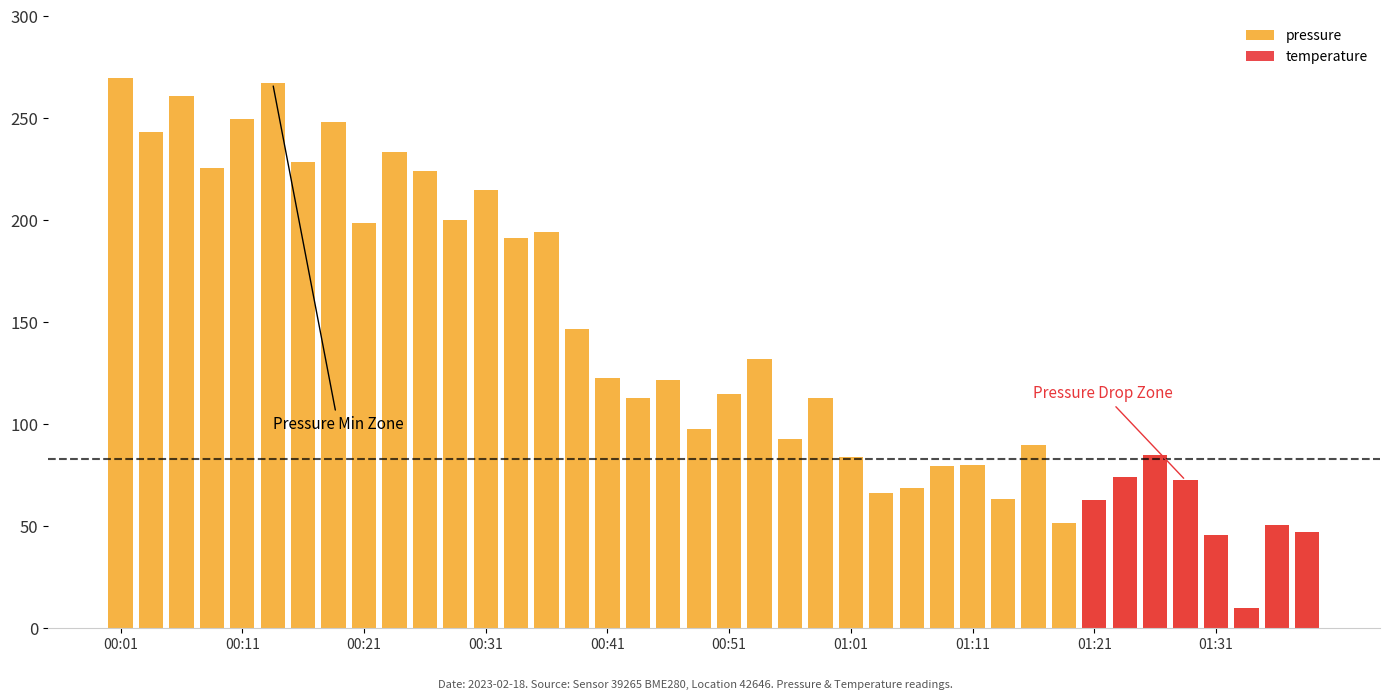

How many data points does each series have?

40